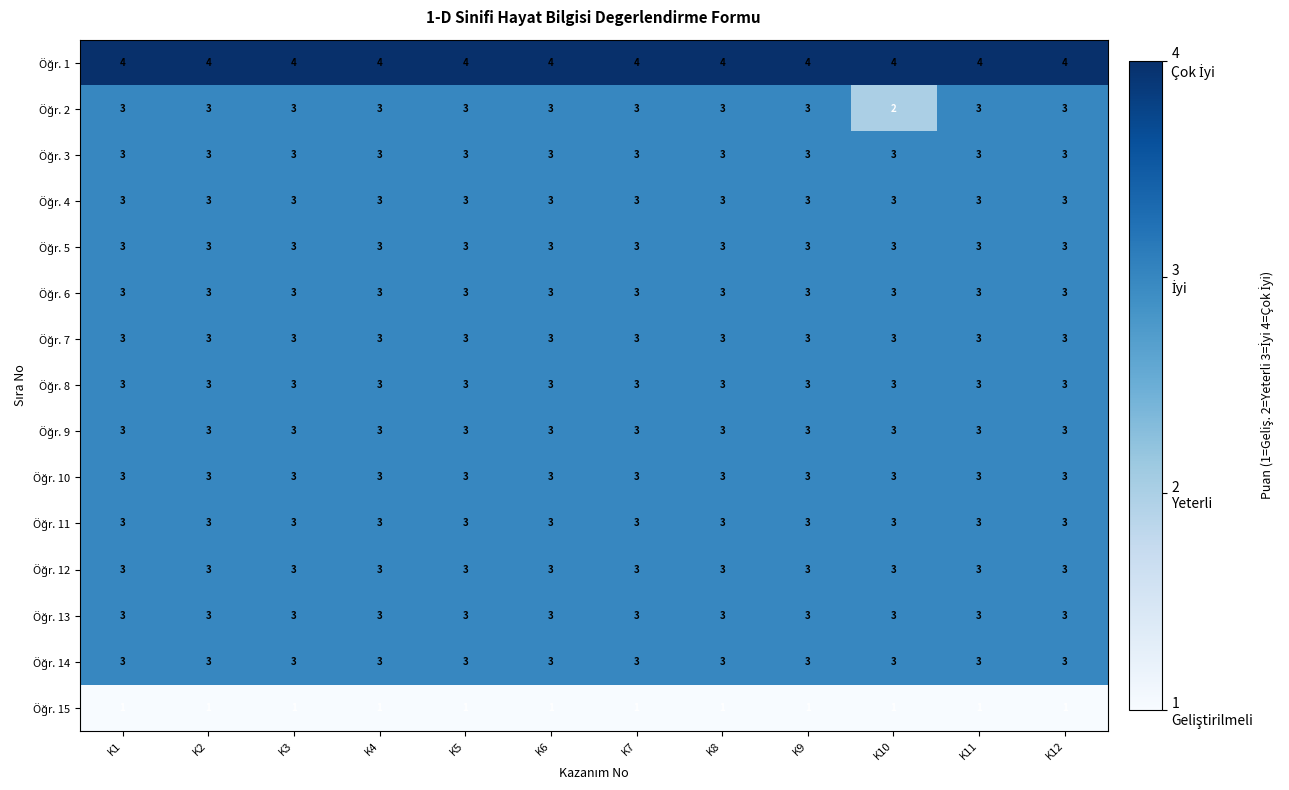

At how many categories does at least one series exceed 3?

12